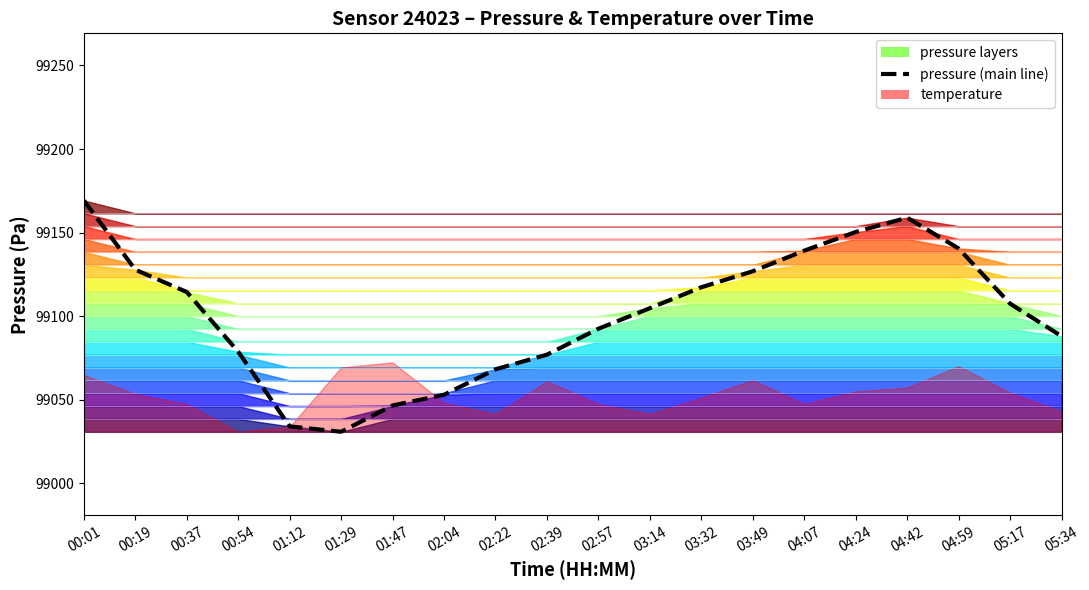

Reading left to right, extract all data points from this chart.

00:01=99169.2	00:19=99127.8	00:37=99114.5	00:54=99078.7	01:12=99034.1	01:29=99030.9	01:47=99046.6	02:04=99053.0	02:22=99068.2	02:39=99077.0	02:57=99092.5	03:14=99104.8	03:32=99117.3	03:49=99126.9	04:07=99139.2	04:24=99150.4	04:42=99158.9	04:59=99140.5	05:17=99107.5	05:34=99088.0